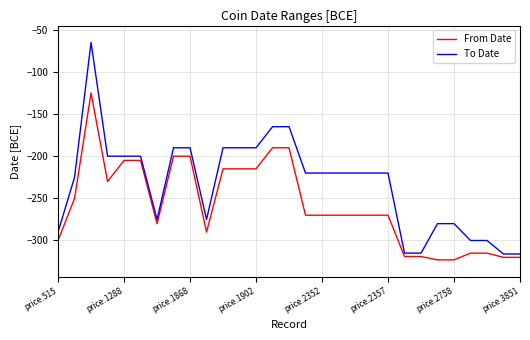

Which series has the largest total across all categories?

To Date